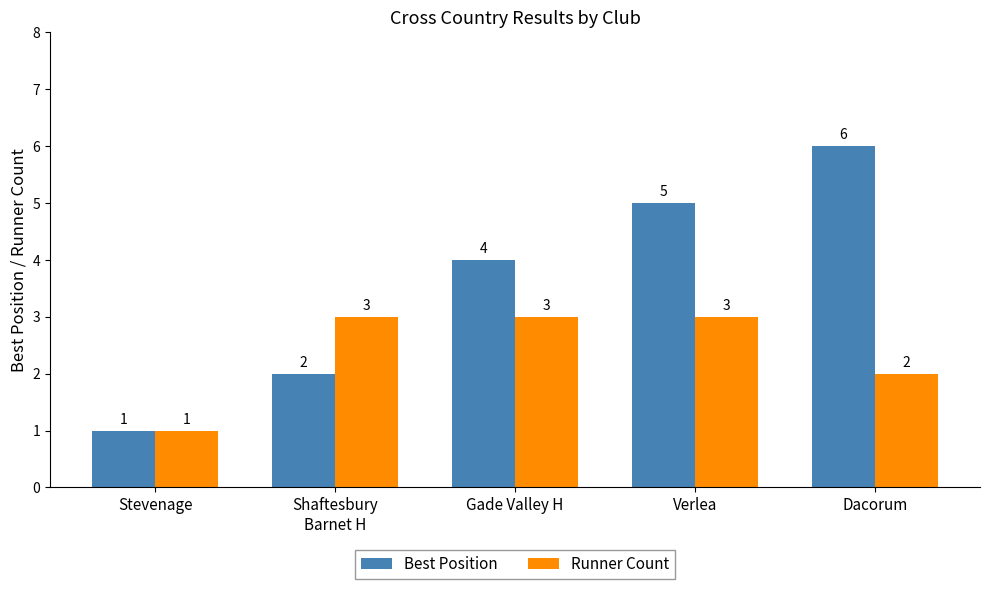

What is the difference between the Runner Count values at Stevenage and Gade Valley H?

2